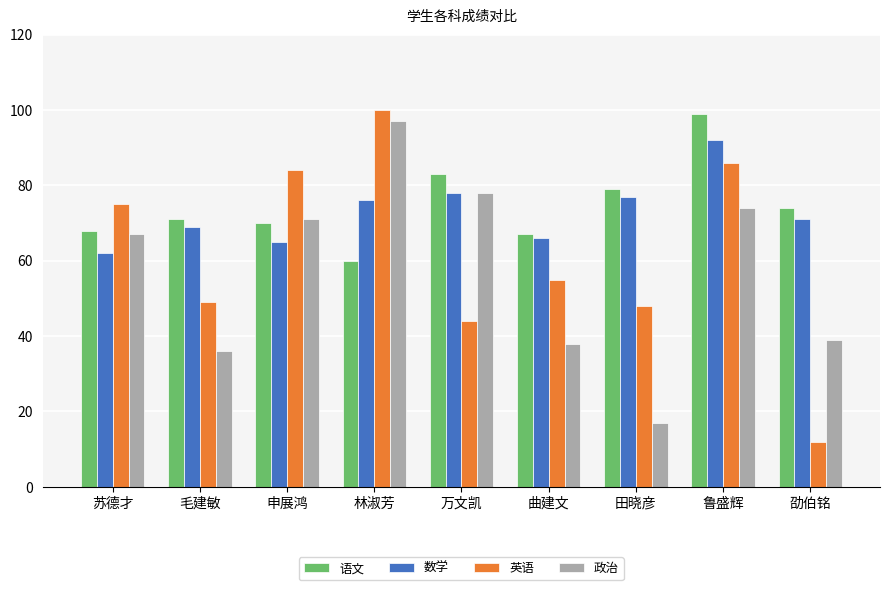

True or false: 数学 has a value of 69 at 毛建敏.

True